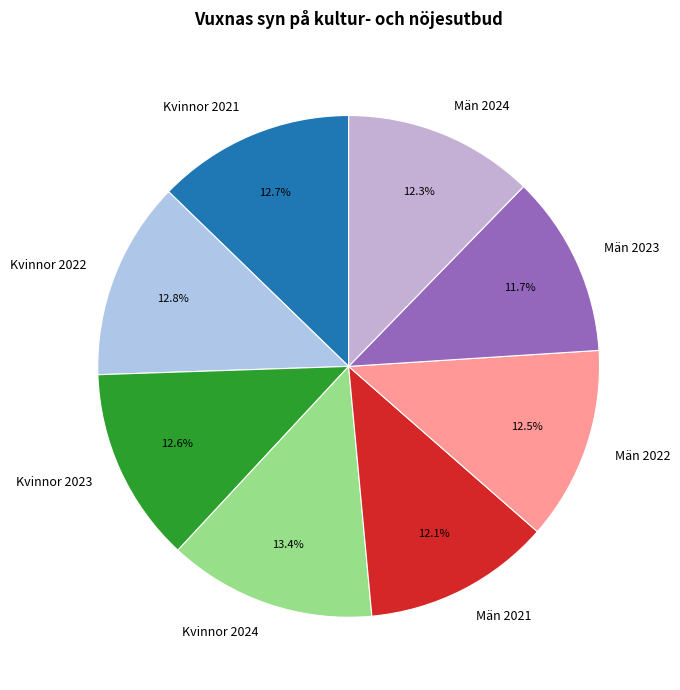

To the nearest percent, what is the difference between the largest and smallest slice percentages?

2%